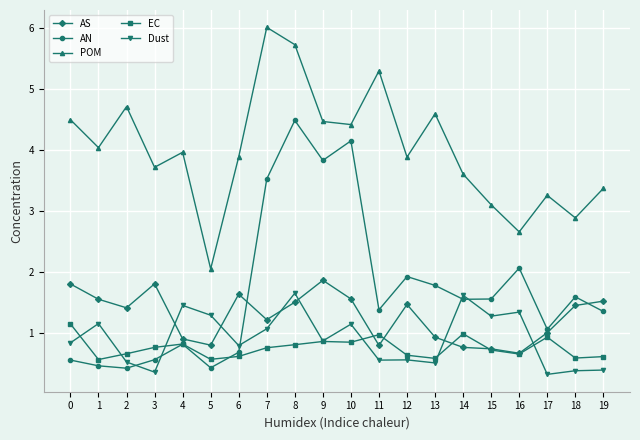

What are all the series names shown in the legend?

AS, AN, POM, EC, Dust